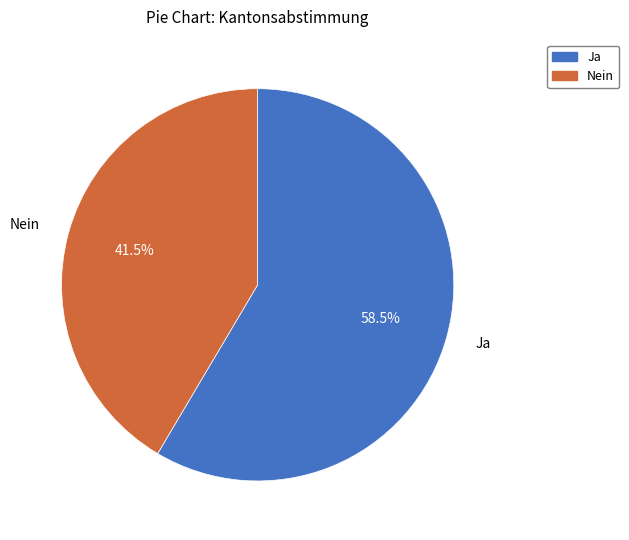

Do Nein and Ja together represent more than half of the pie?

Yes